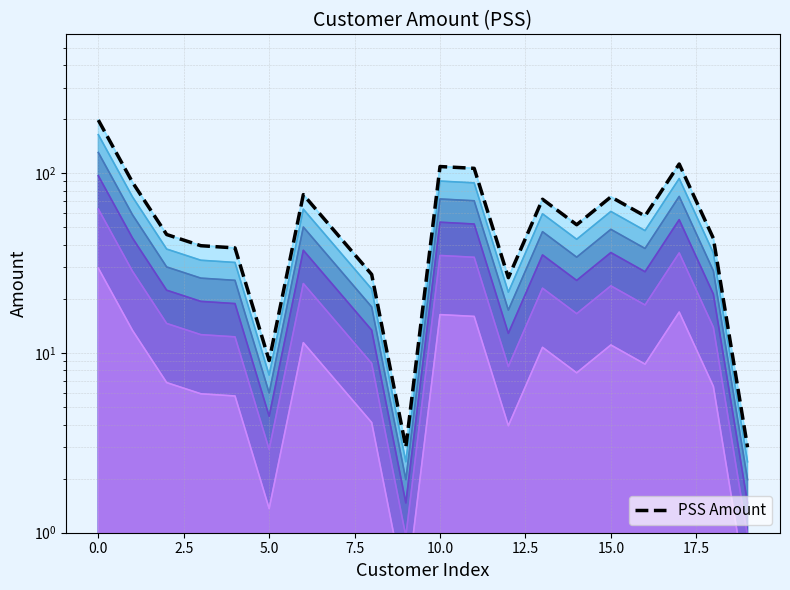

How many lines are shown in the chart?

1